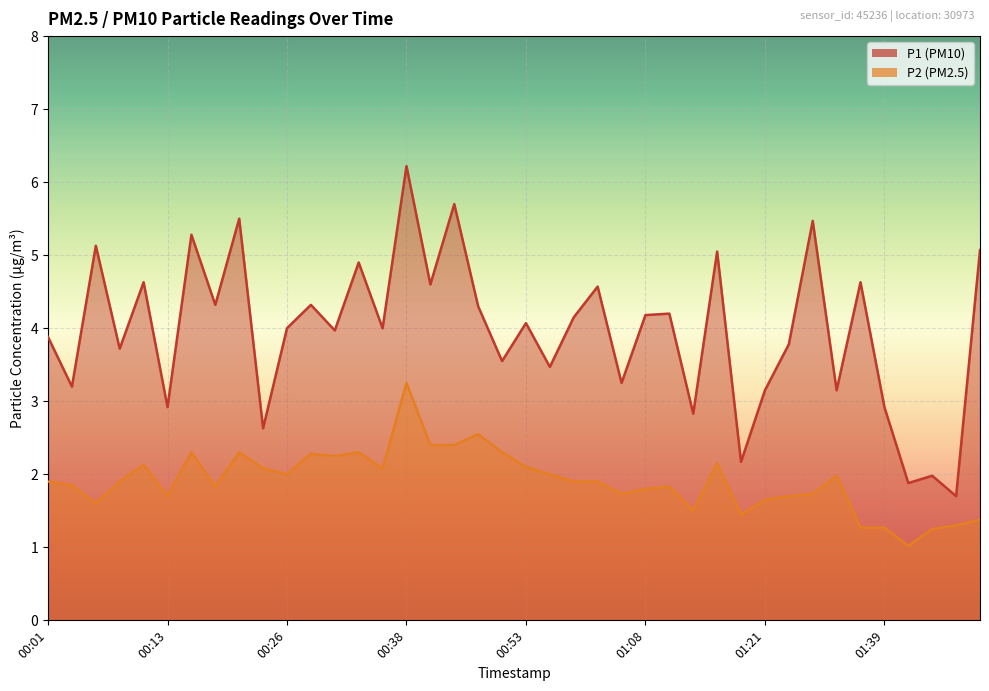

How many lines are shown in the chart?

2